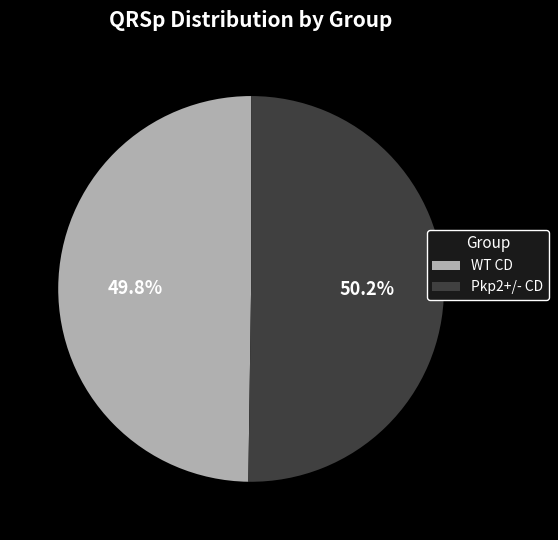

Approximately how many times larger is the value at Pkp2+/- CD compared to WT CD?

1.0